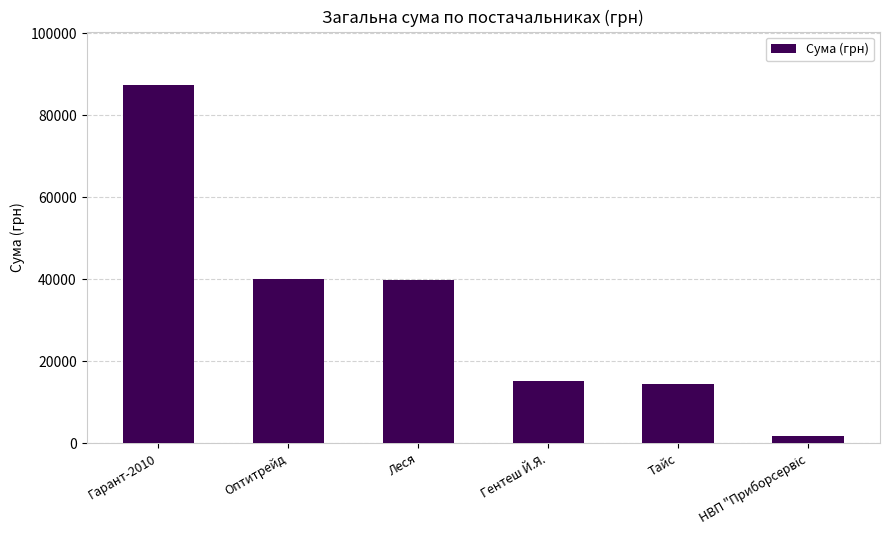

Is it true that the value at Гентеш Й.Я. is 8635.8?

False